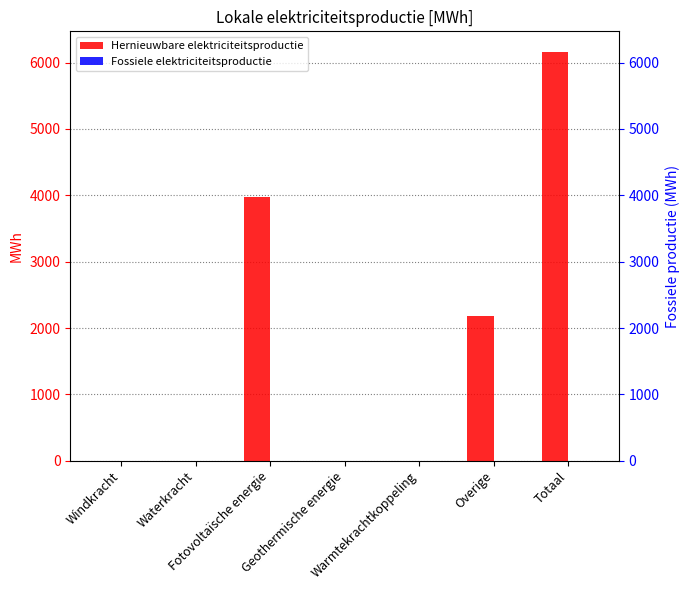

List the labels in order of Fossiele elektriciteitsproductie value, smallest first.

Windkracht, Waterkracht, Fotovoltaïsche energie, Geothermische energie, Warmtekrachtkoppeling, Overige, Totaal